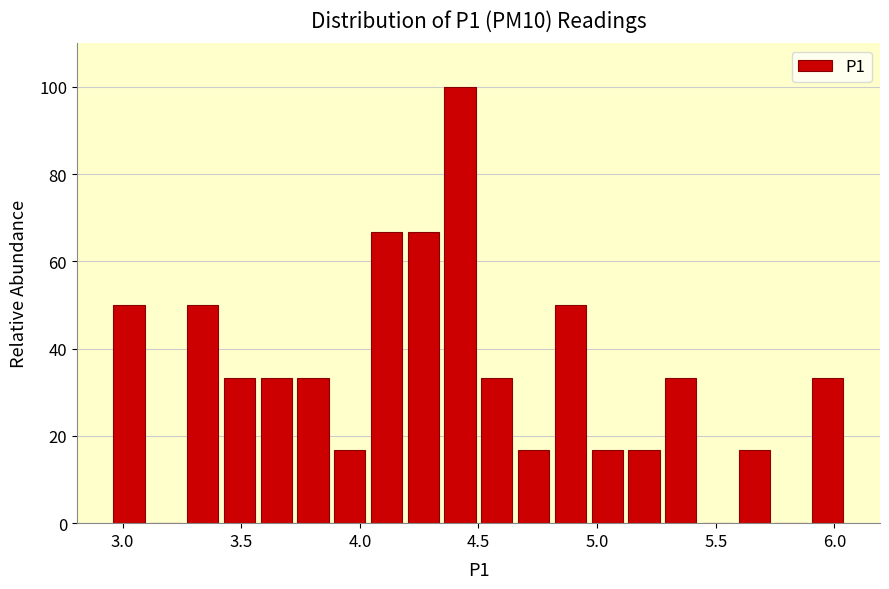

Around what value on the x-axis is the tallest bar? Give the approximate position of its centre, as read against the axis.

4.40